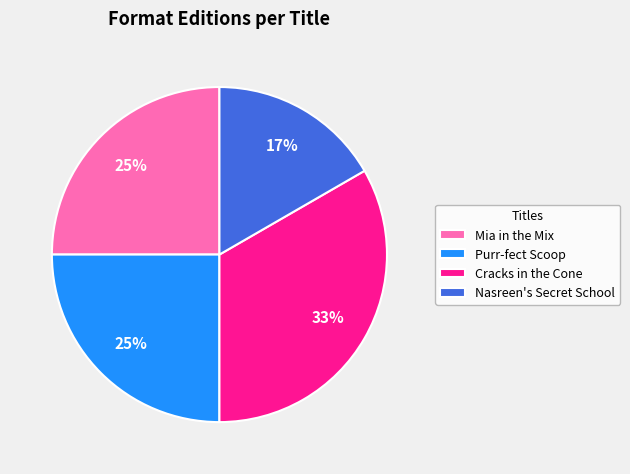

How many slices are in this pie chart?

4